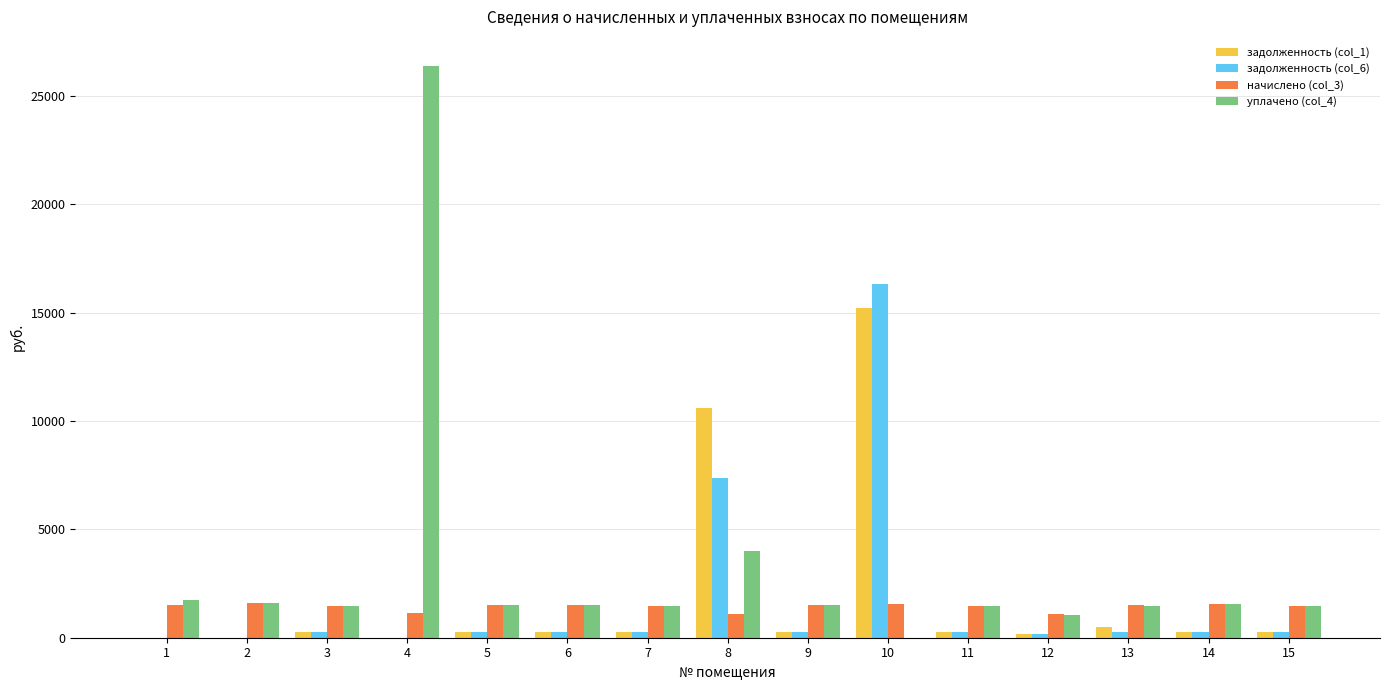

How many groups of bars are there?

15